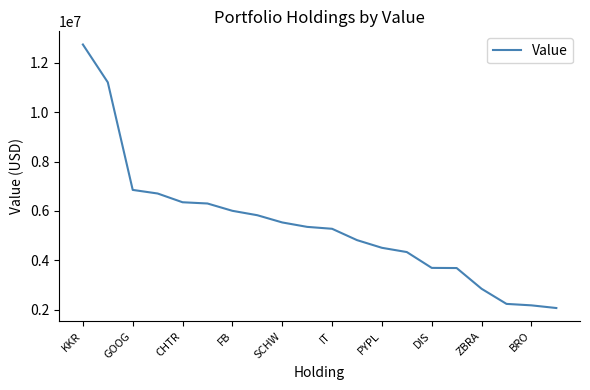

What is the minimum value shown in the chart?

2078000